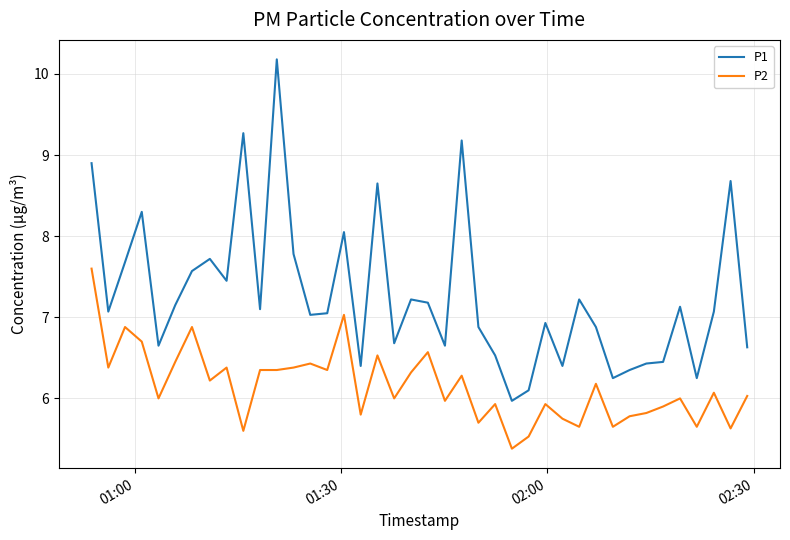

What is the difference between the maximum and minimum values in the P1 series?

4.2